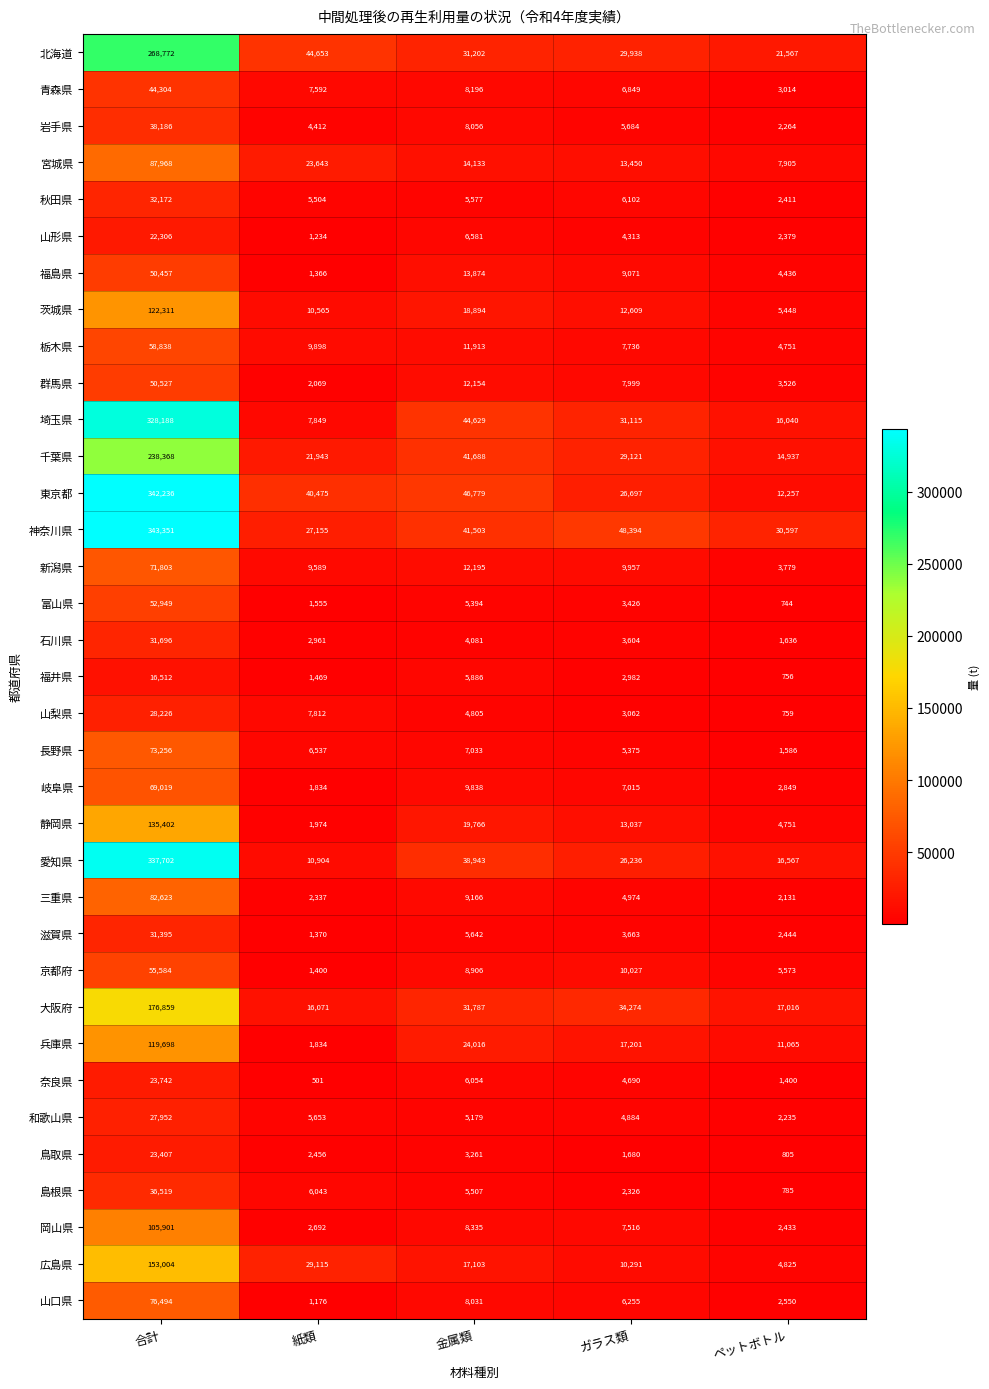

Which series changed the most between 紙類 and ペットボトル?

東京都